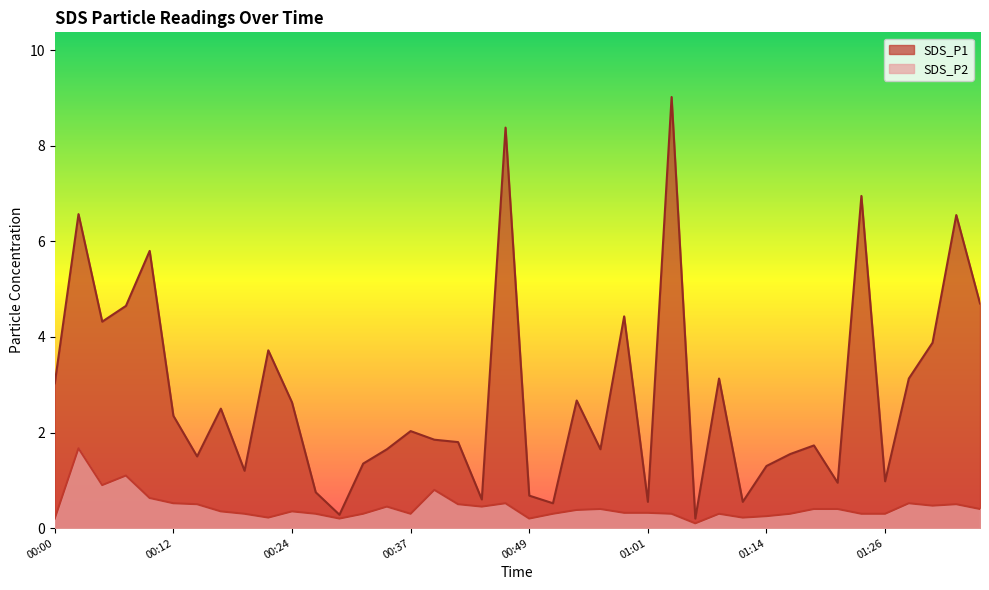

How many series are shown in this chart?

2